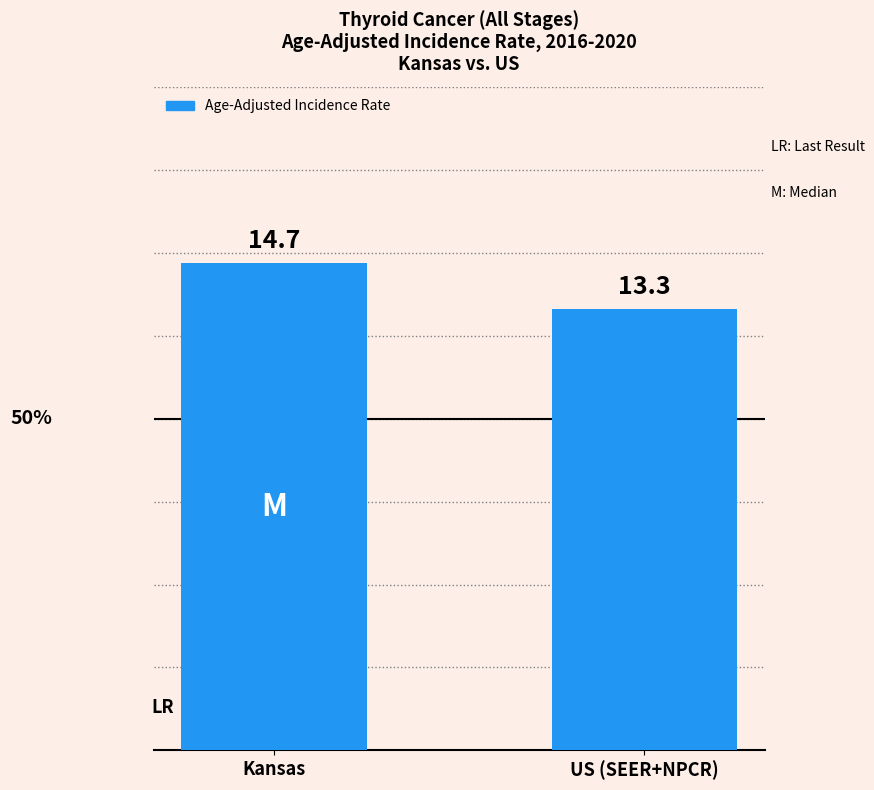

Count the number of data series in this chart.

1